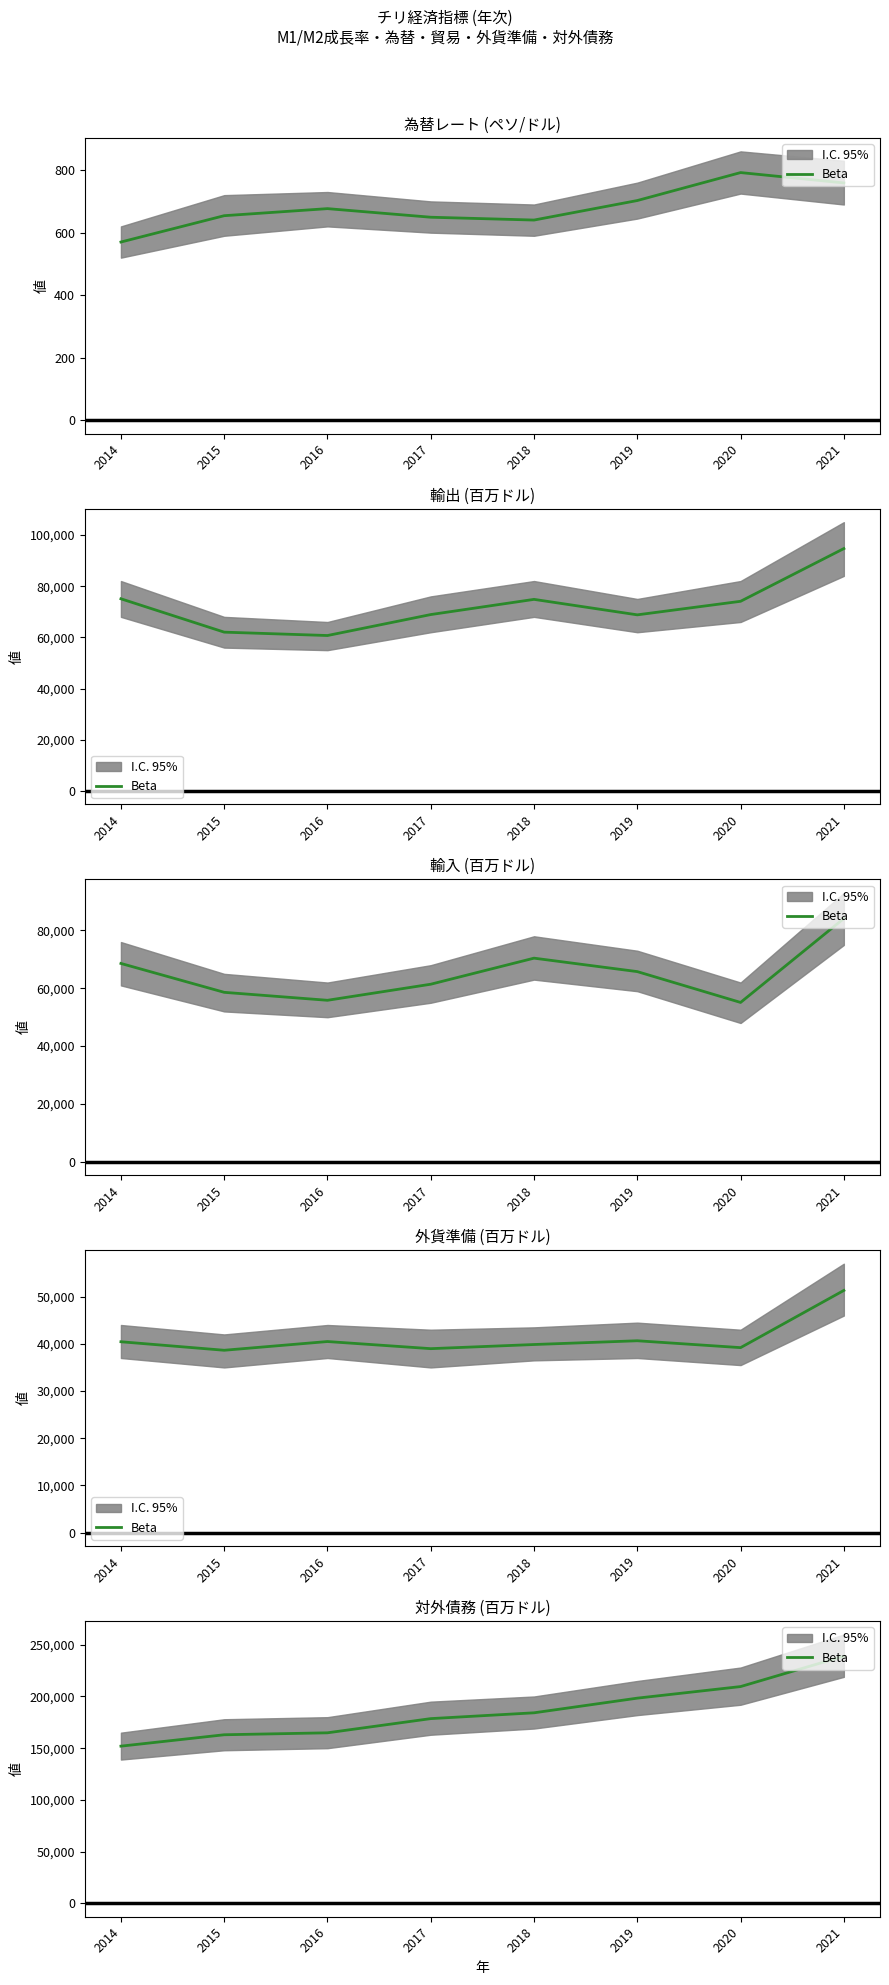

Approximately how many times larger is the value at 2018 compared to 2017?

1.0